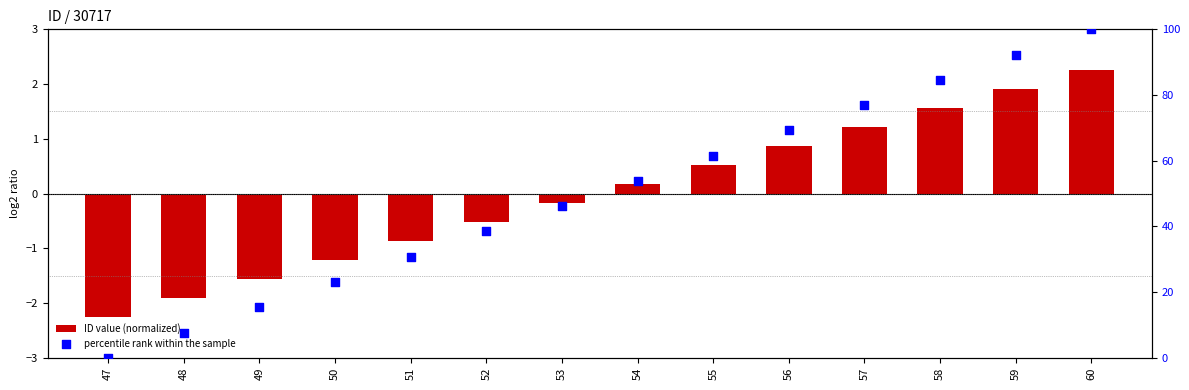

What is the total value across all series at 52?

37.9